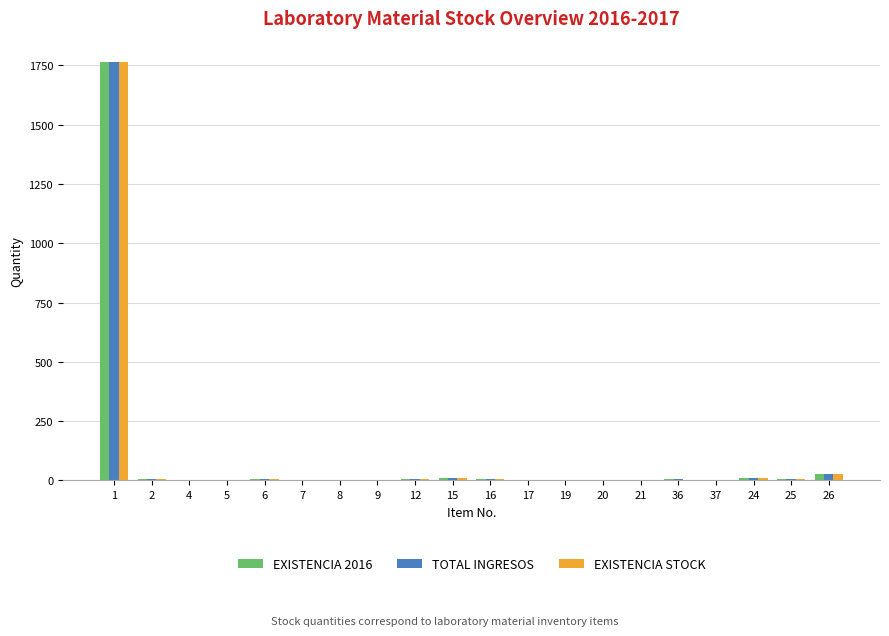

What is the sum of all TOTAL INGRESOS values?

1873.5